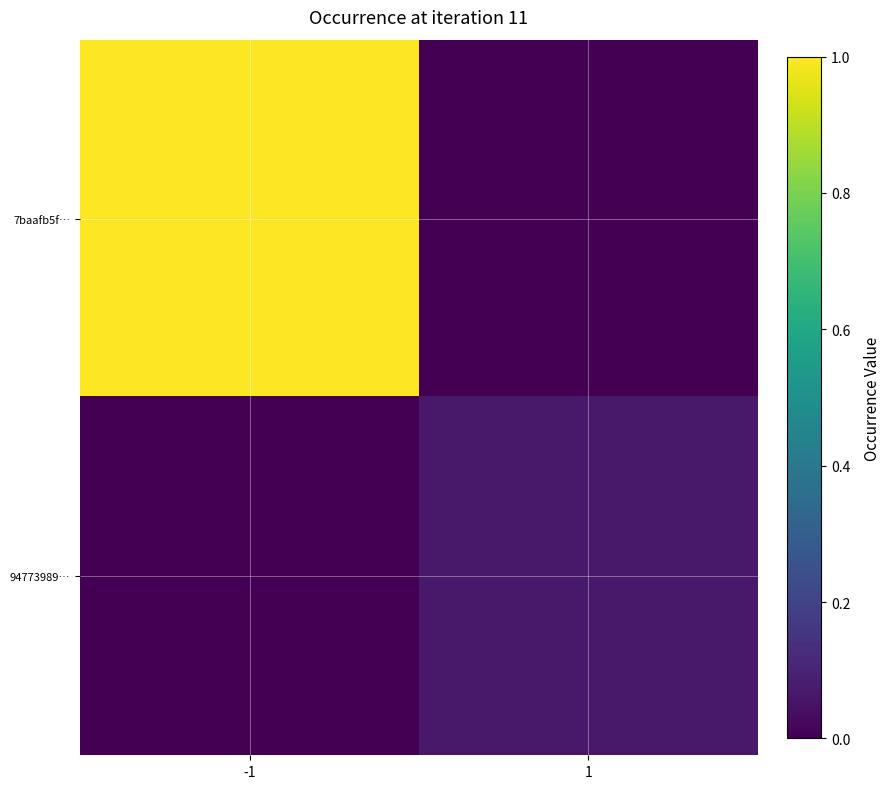

Rank the series at 1 from highest to lowest value.

94773989…, 7baafb5f…